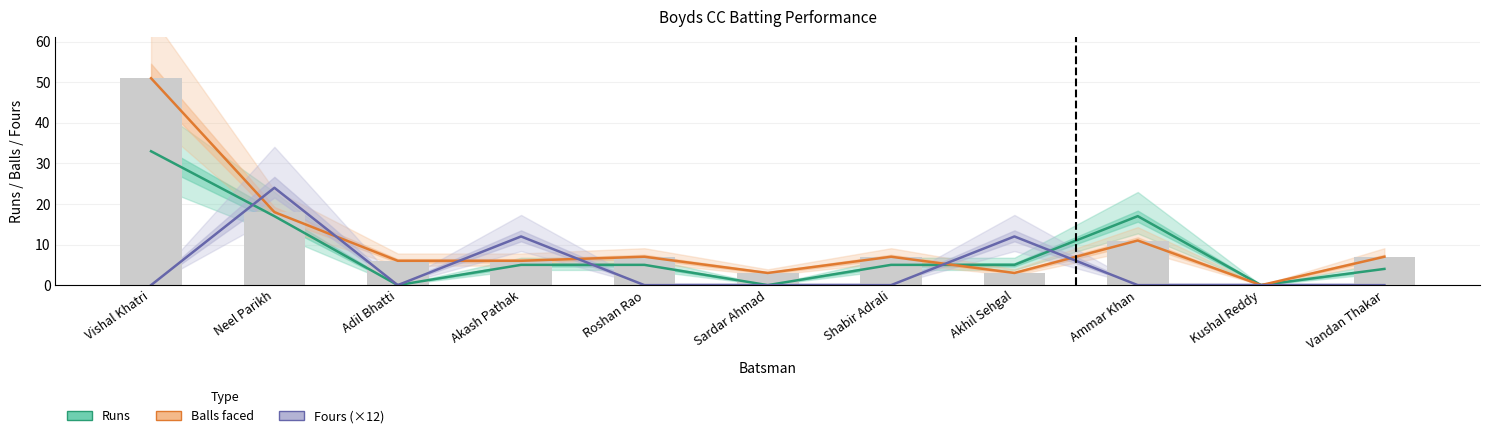

What is the difference between the maximum and second lowest values in the Fours (×12) series?

24